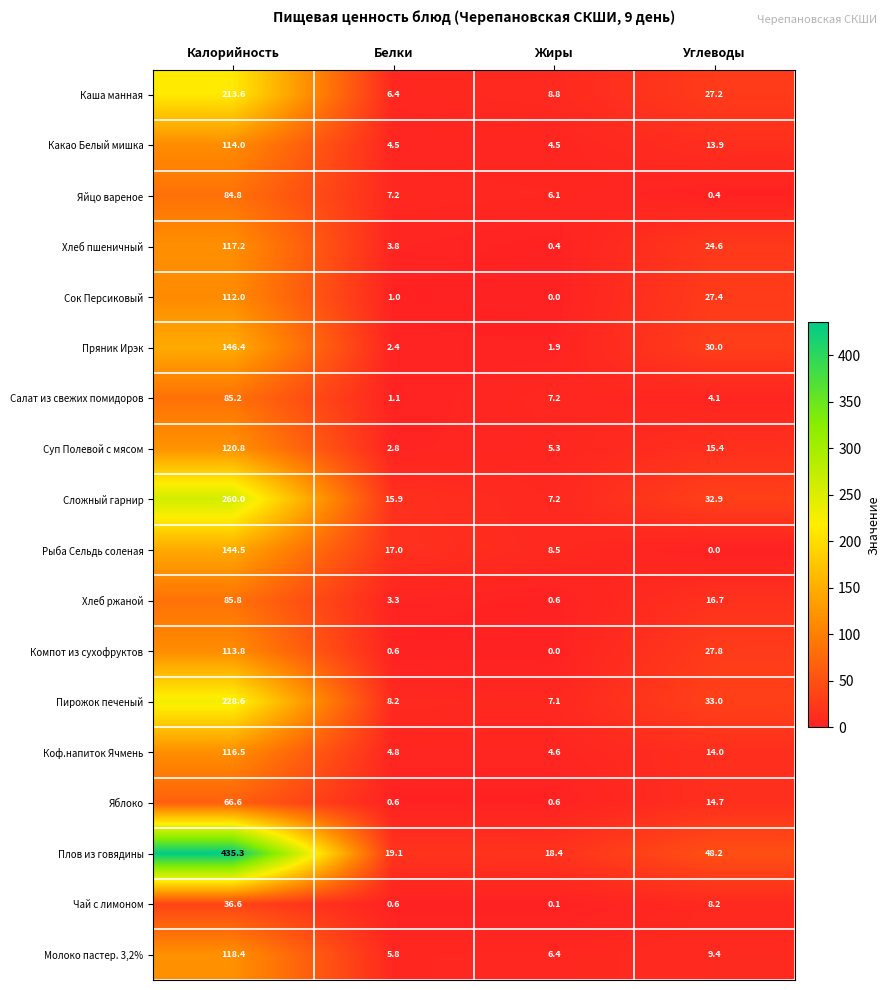

Which series has the largest range (max minus min)?

Плов из говядины